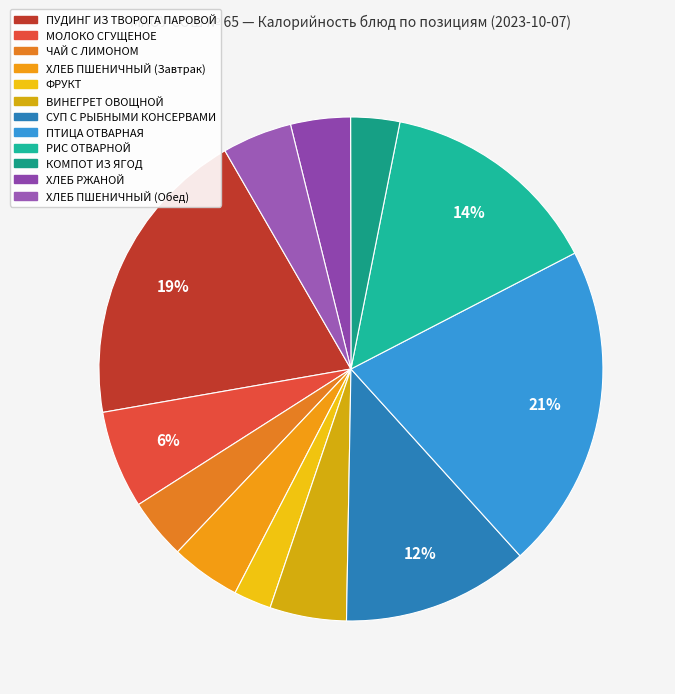

To the nearest percent, what is the average slice percentage?

8%